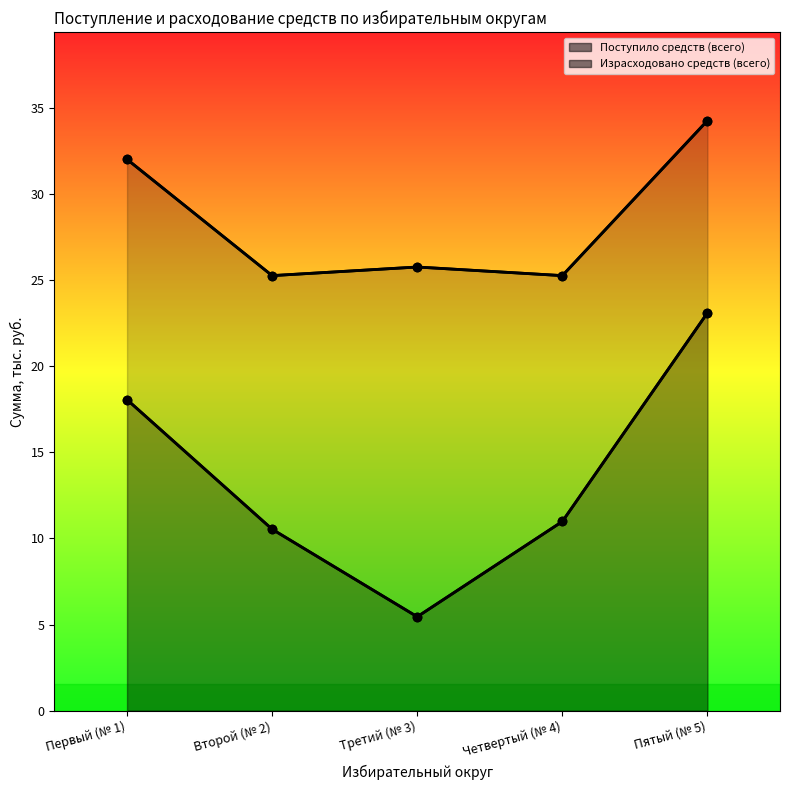

What is the difference between the Поступило средств (всего) values at Третий (№ 3) and Второй (№ 2)?

0.5